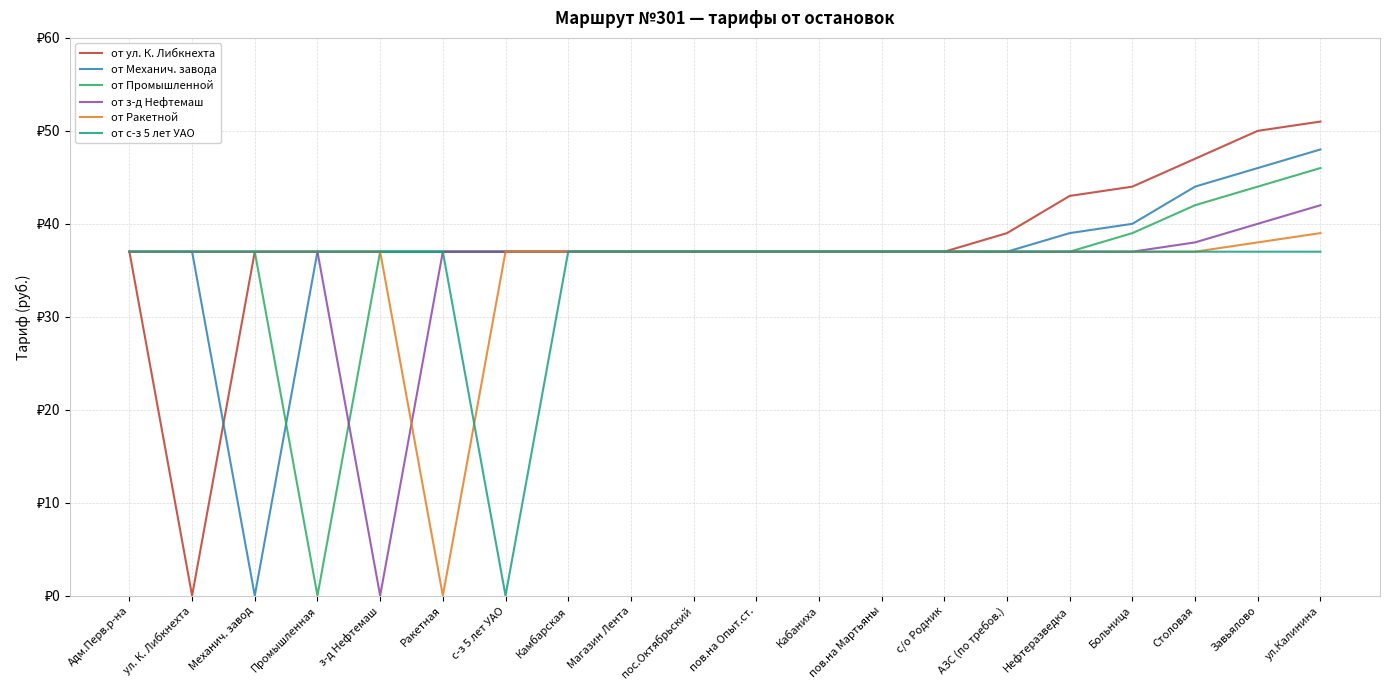

True or false: от з-д Нефтемаш and от ул. К. Либкнехта intersect in this chart.

False